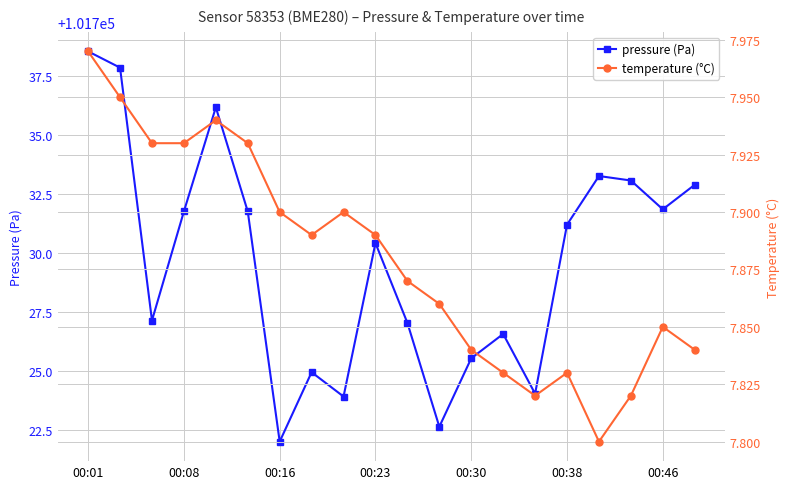

At which label does temperature reach its peak?

00:01